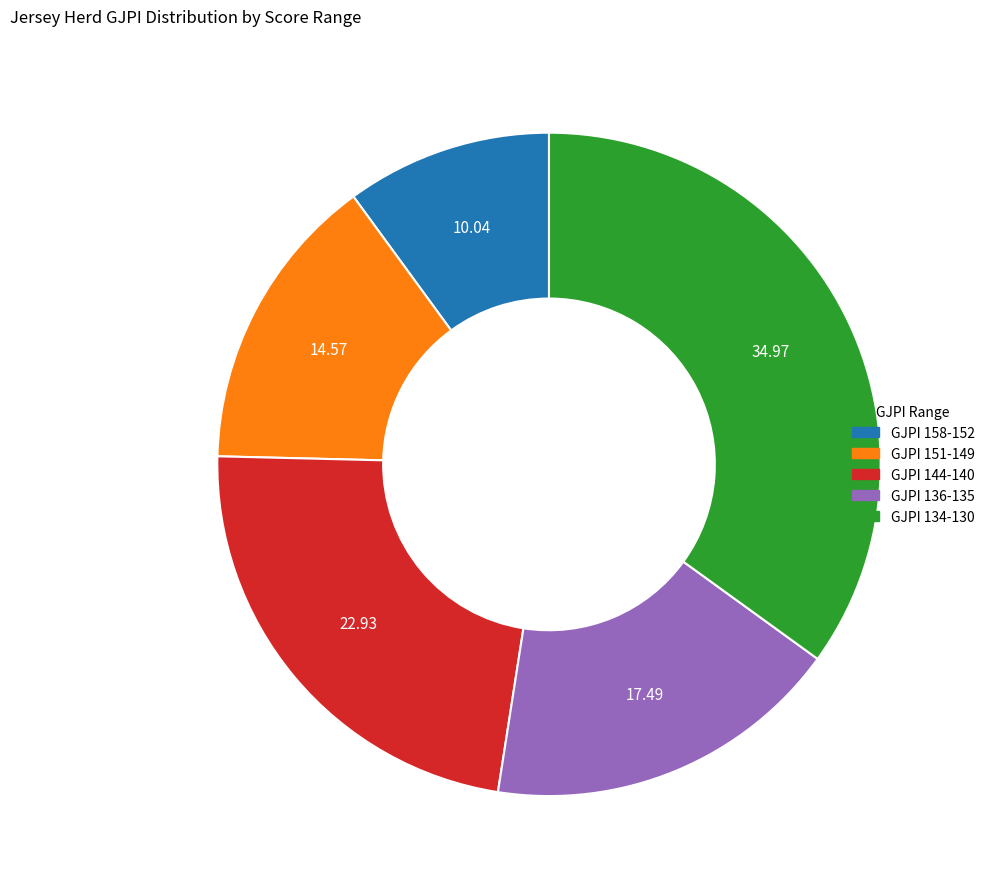

Which category has the smallest portion of the pie?

GJPI 158-152